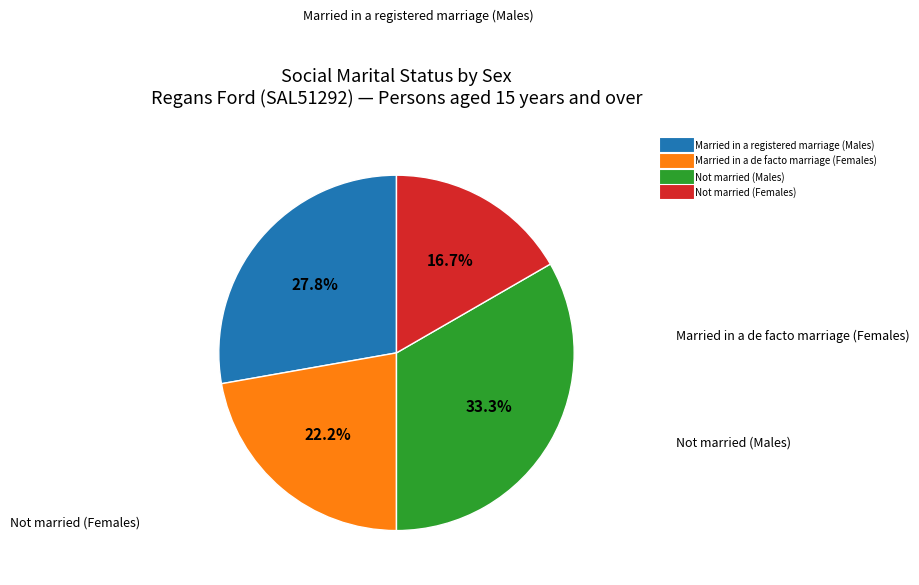

What is the largest slice in the pie chart?

Not married (Males)